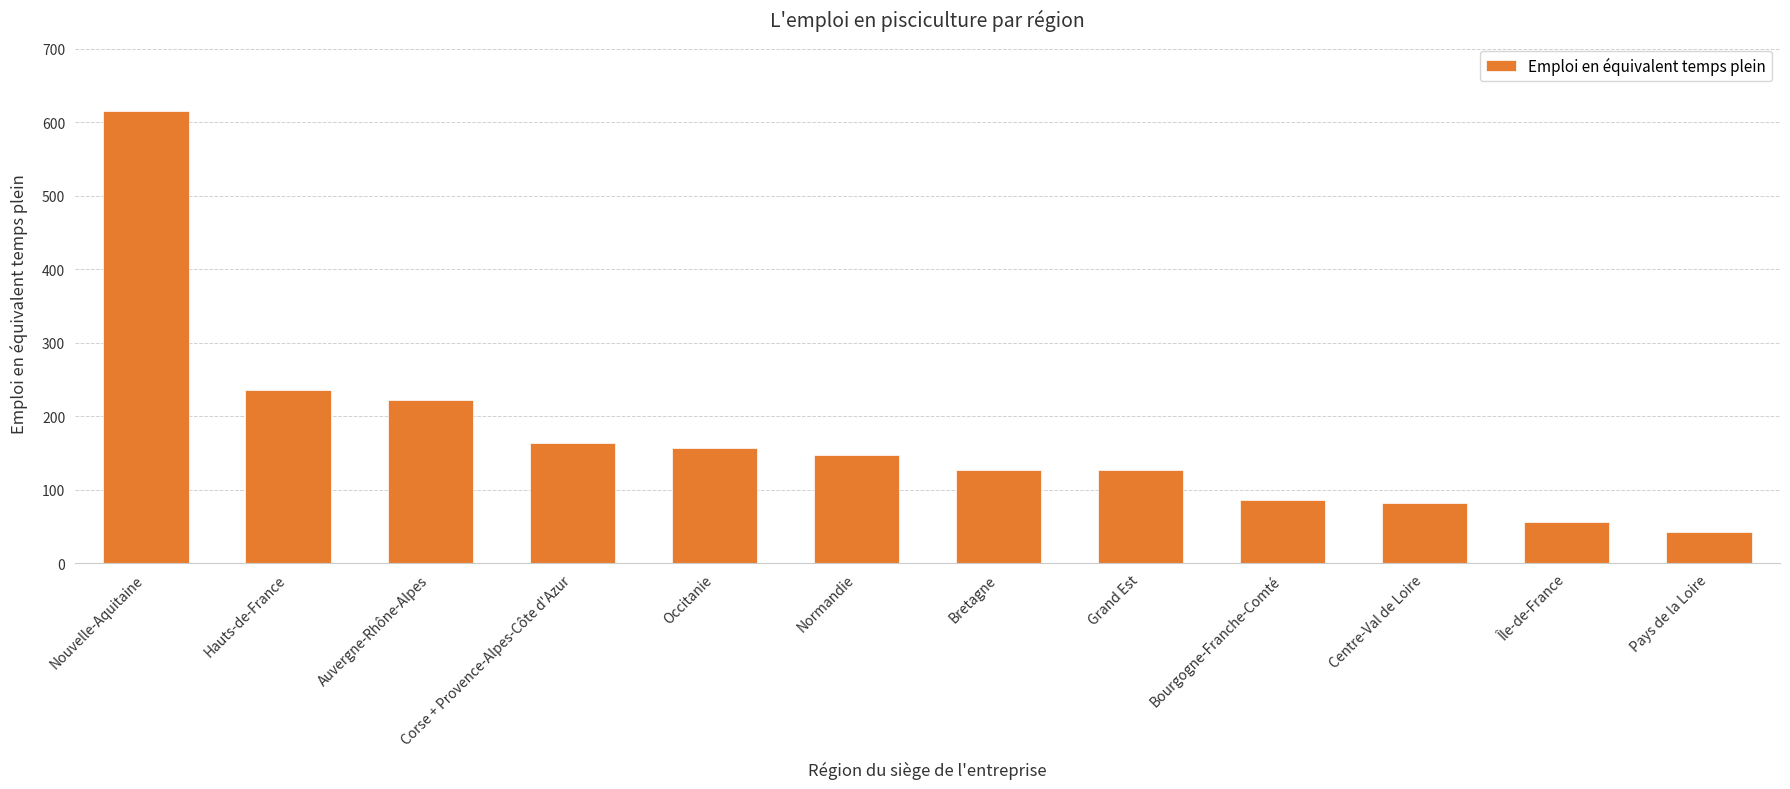

What is the label of the 5th bar from the left?

Occitanie